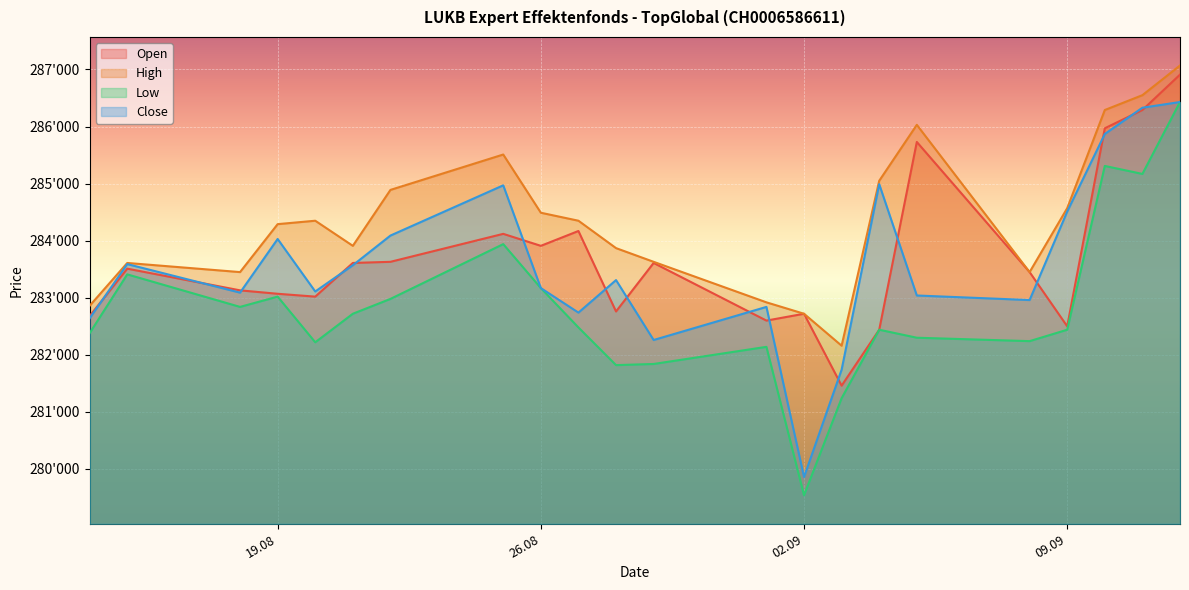

What is the label of the 21st point from the left?

11.09.2025